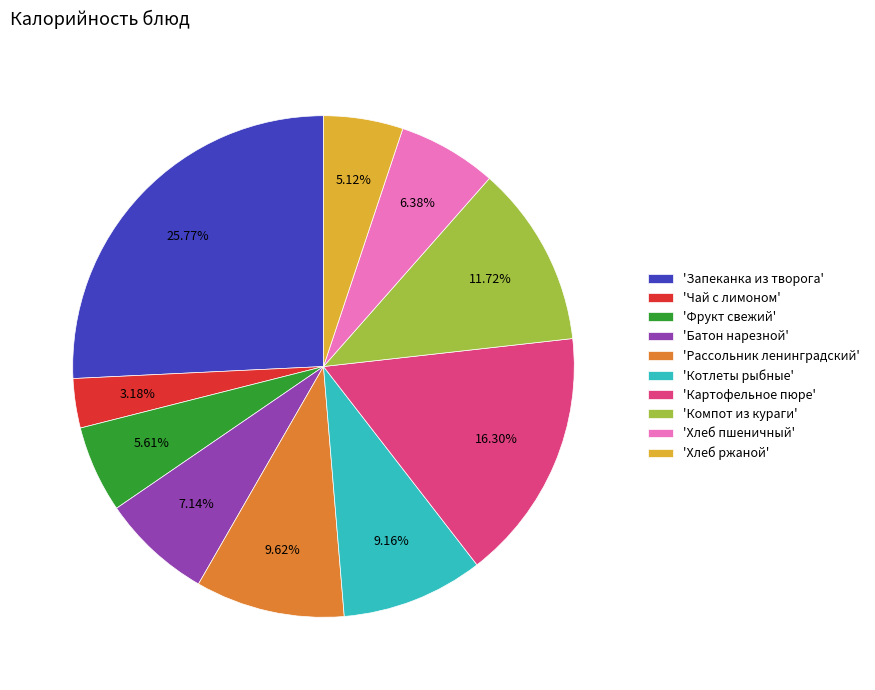

Is the sum of 'Хлеб пшеничный' and 'Хлеб ржаной' greater than half?

No